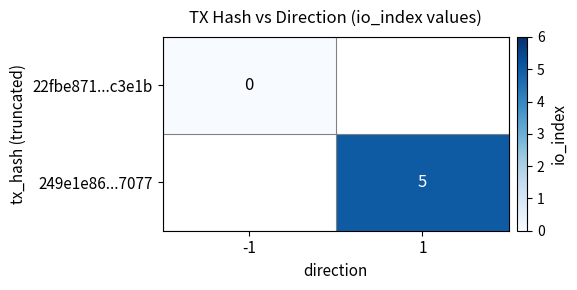

Which category has the lowest value in the 249e1e86...7077 series?

-1